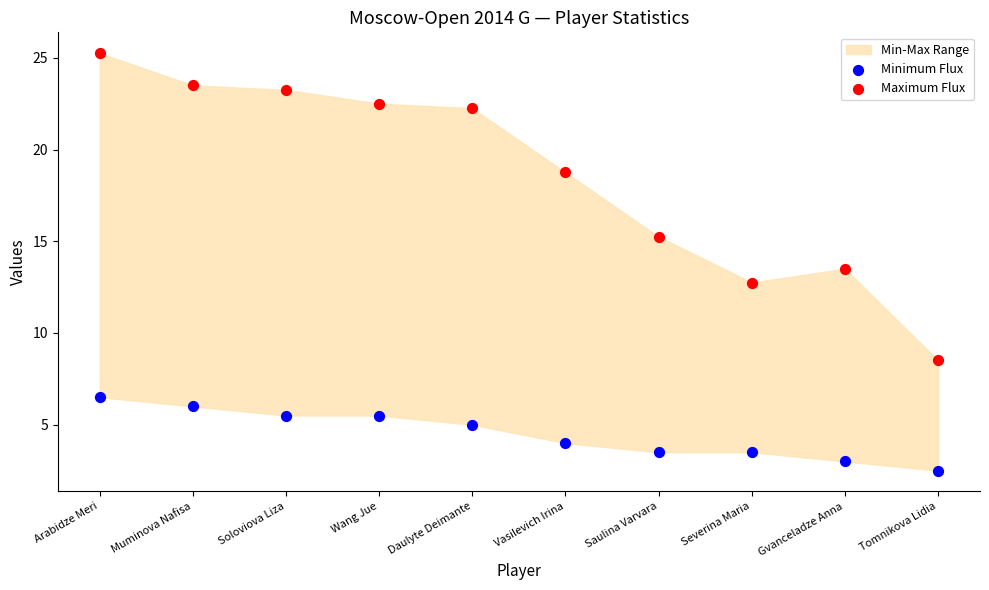

Which series contains the highest Y value?

Maximum Flux